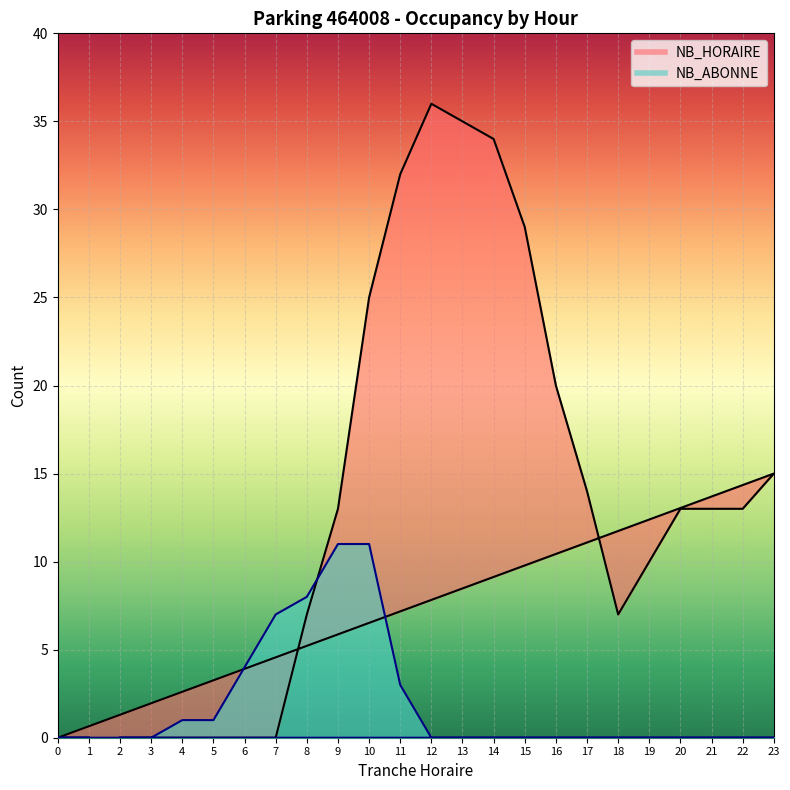

At which label does NB_HORAIRE reach its peak?

12